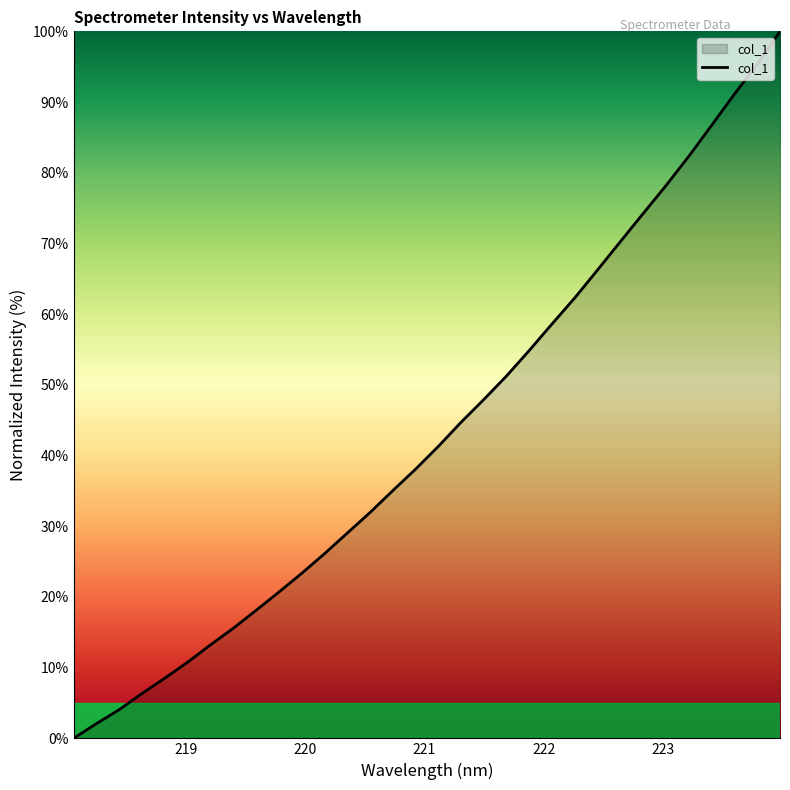

What is the greatest value displayed?

100.0